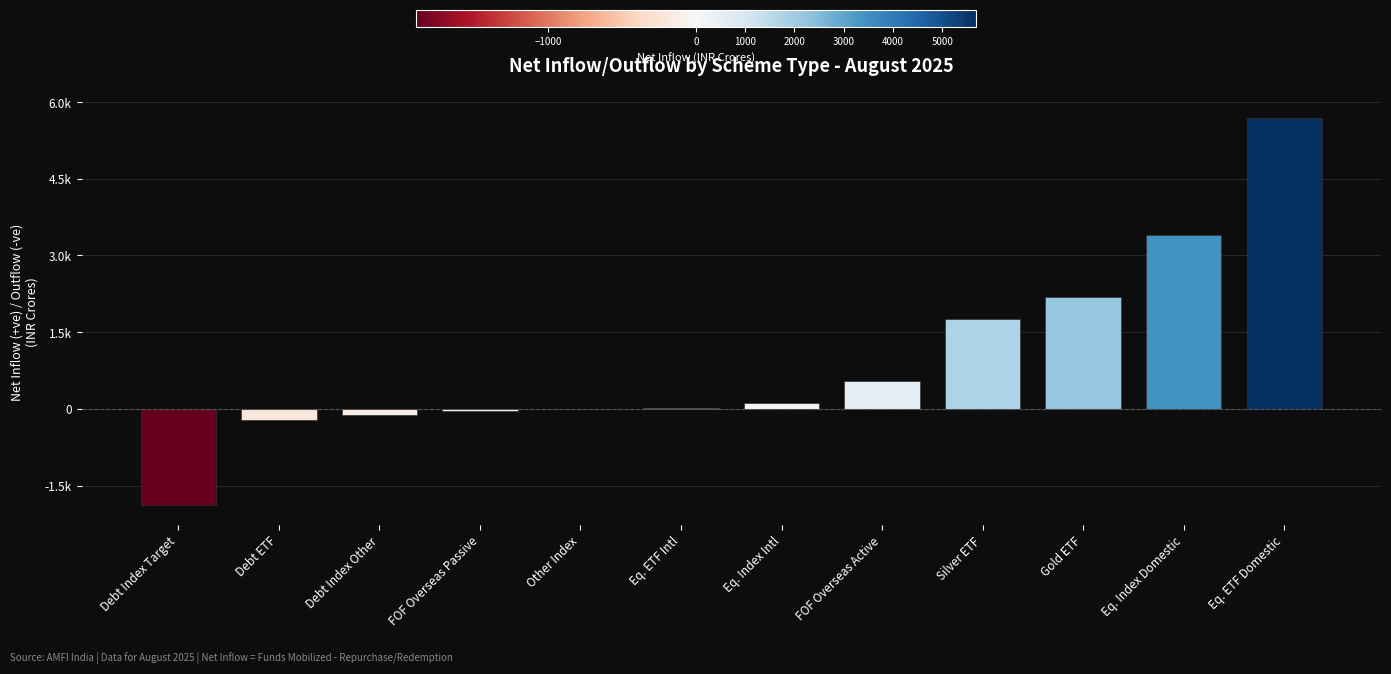

What is the difference between the values at Eq. ETF Intl and Other Index?

4.2